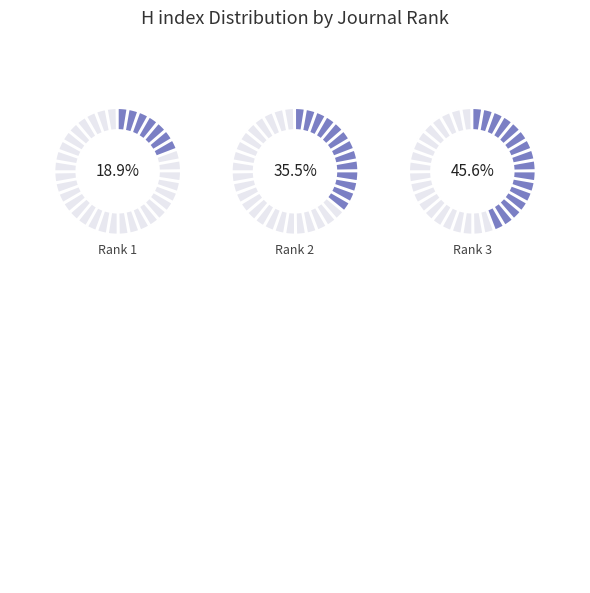

The Rank 3 slice represents 55% of the pie. True or false?

False